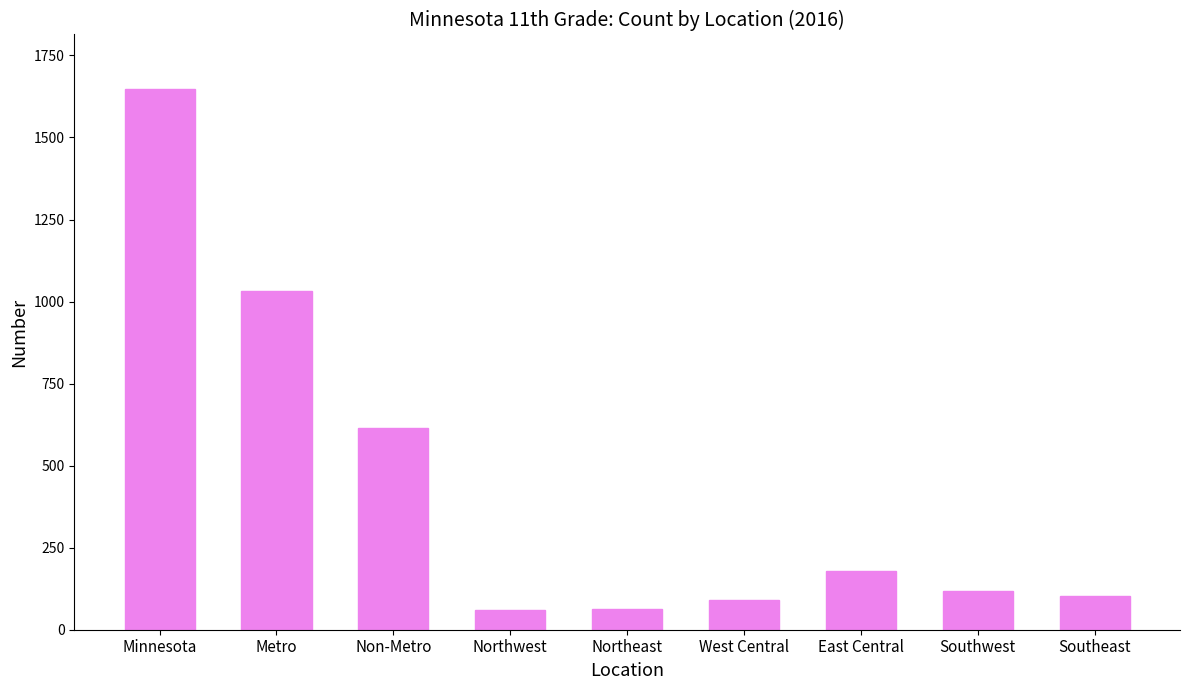

What is the change in value from Non-Metro to East Central?

-436